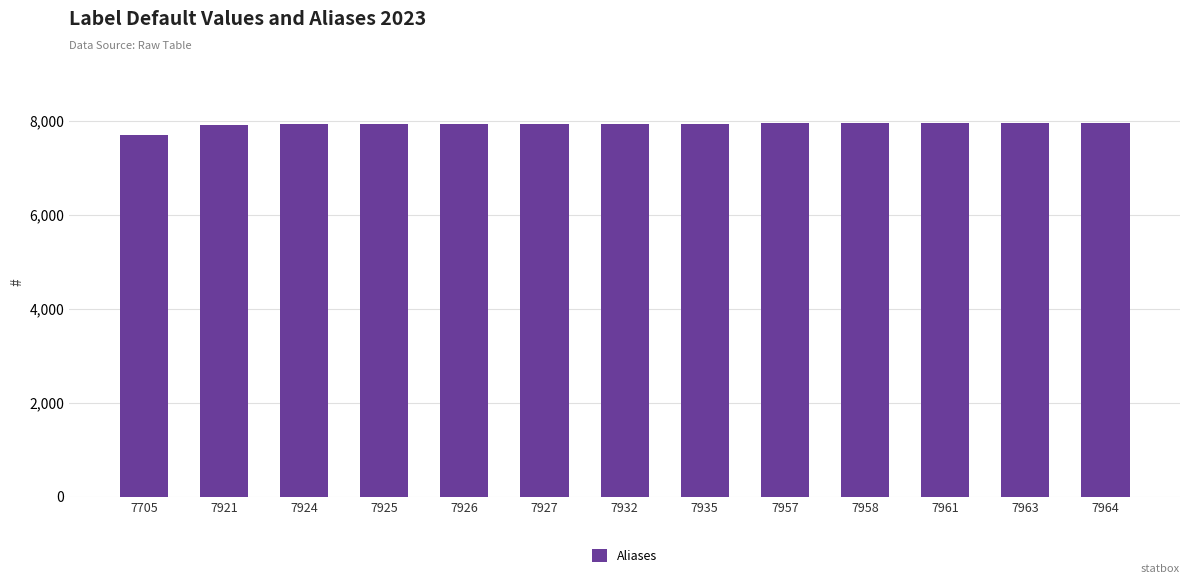

Are the bars horizontal?

No